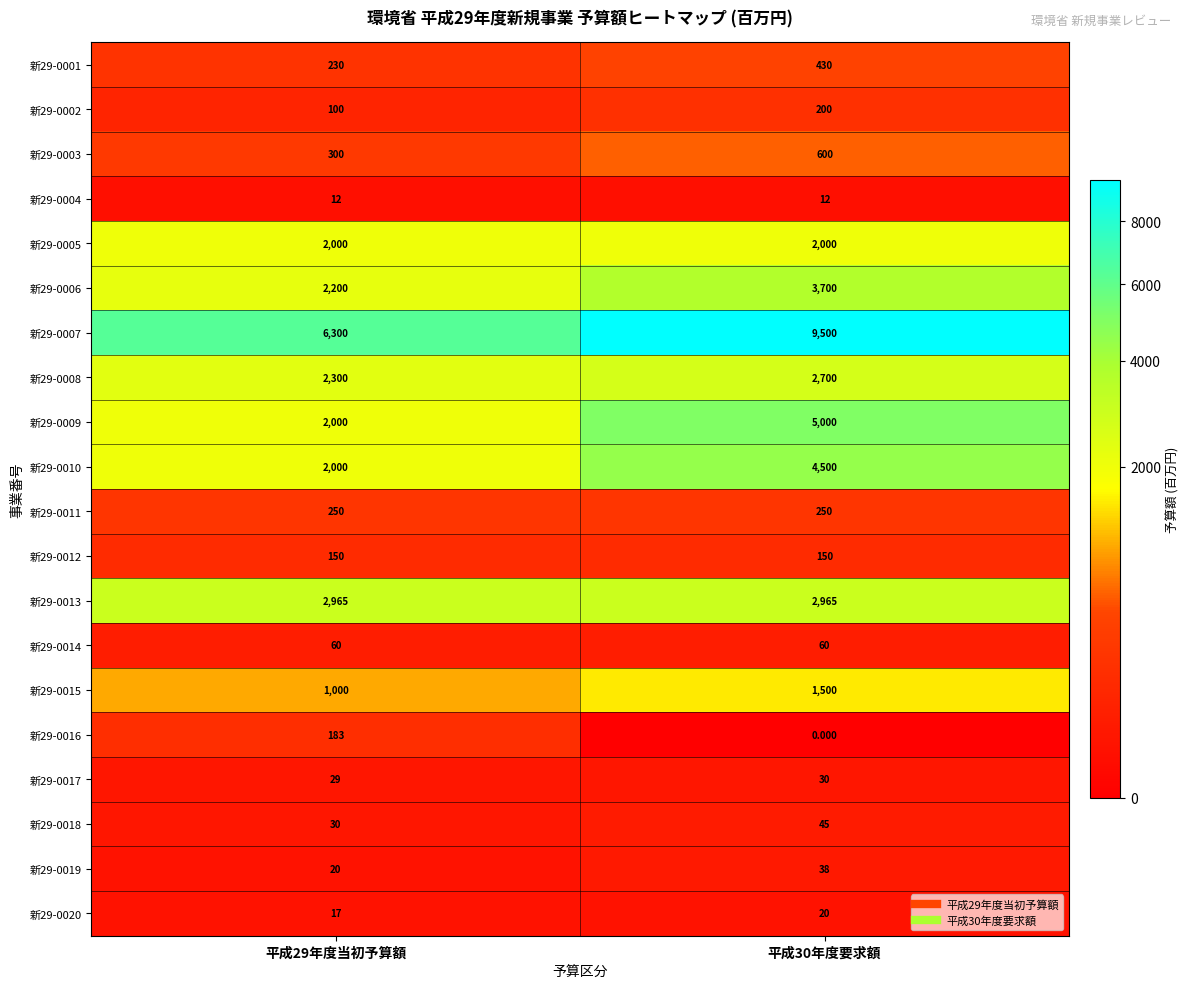

At which category does the chart reach its minimum across all series?

平成30年度要求額